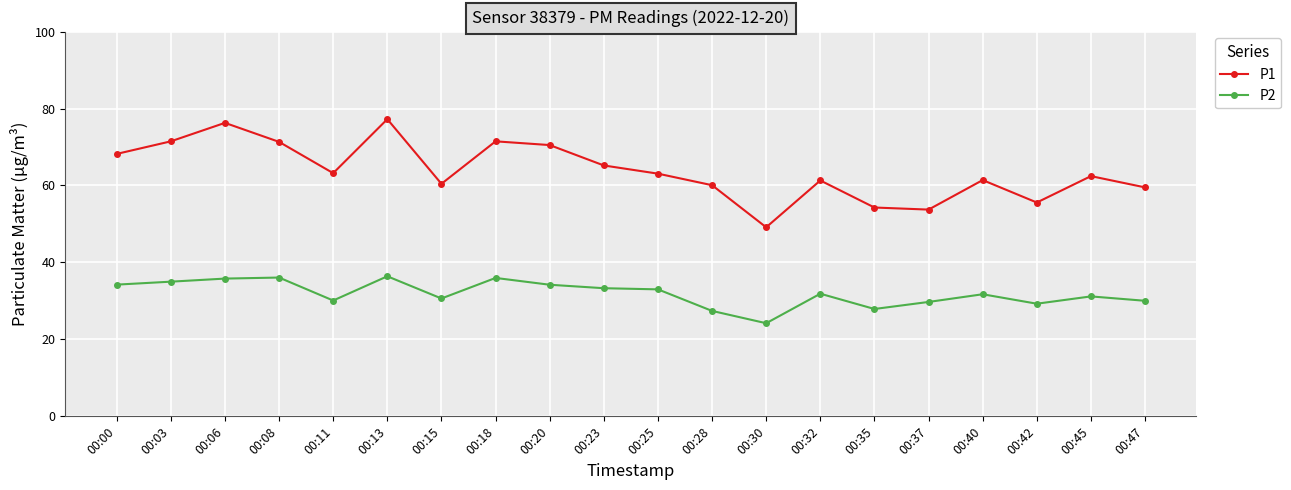

Is it true that P1 equals 83.6 at 00:35?

False